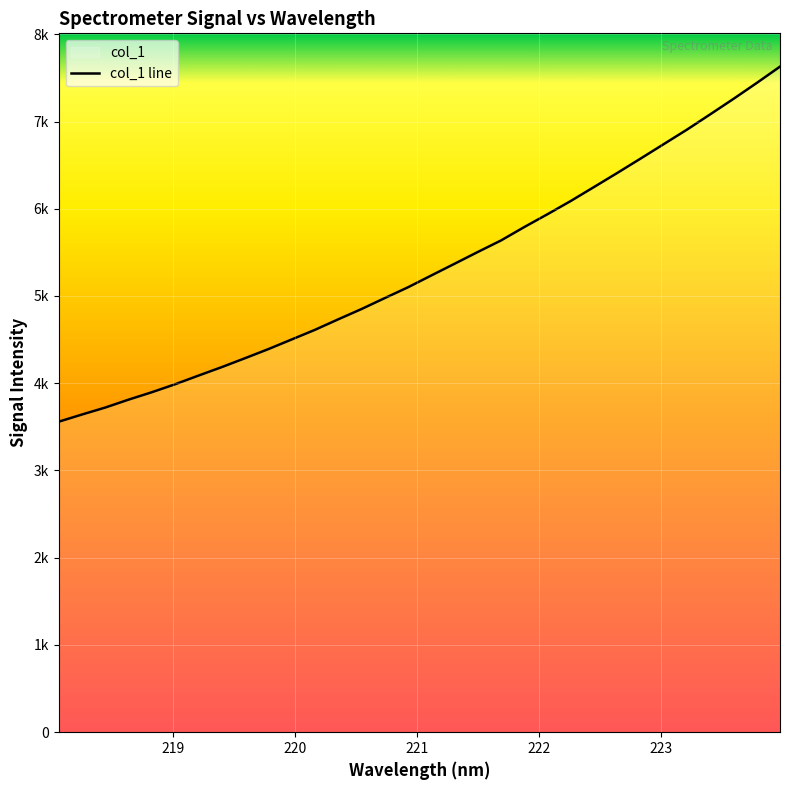

How many lines are shown in the chart?

1